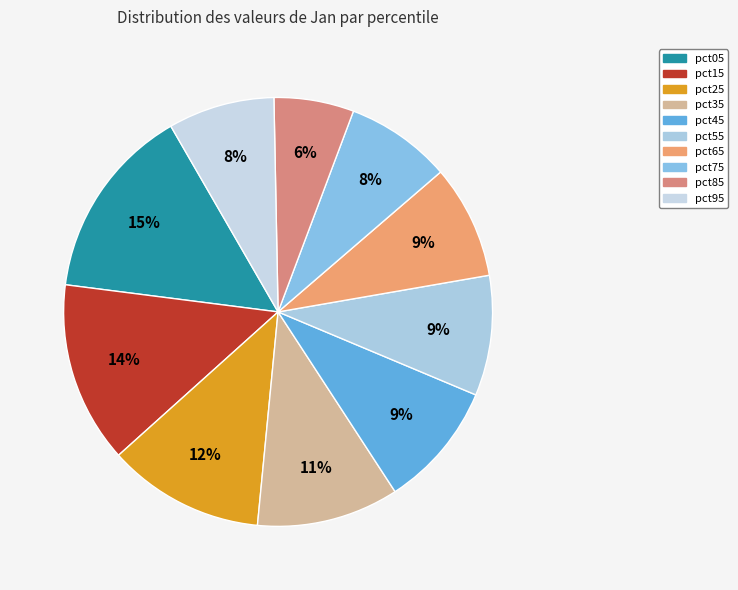

Between pct35 and pct95, which is larger?

pct35